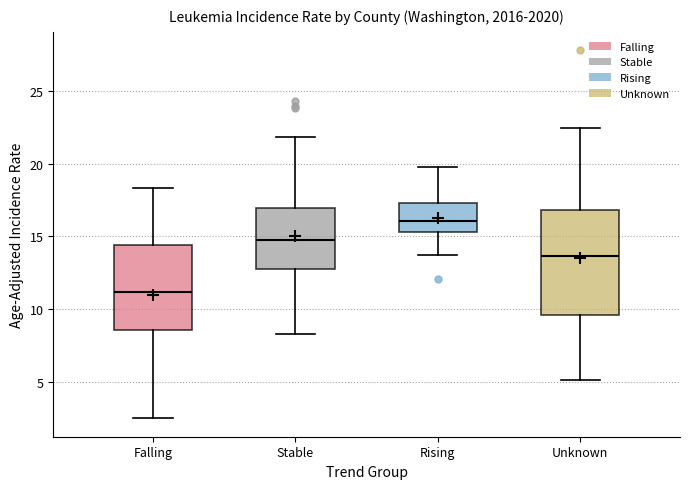

Reading left to right, transcribe this box plot: for each box, give where its median line is, the range the box spans, and where its two whiskers end, as read against the y-axis. The values are not printed on the chart, so give them approximately, as read against the axis.

Falling: median 11.0, box 8.5 to 14.5, whiskers 2.5 to 18.5
Stable: median 15.0, box 12.5 to 17.0, whiskers 8.5 to 22.0
Rising: median 16.0, box 15.5 to 17.5, whiskers 14.0 to 20.0
Unknown: median 13.5, box 9.5 to 17.0, whiskers 5.0 to 22.5